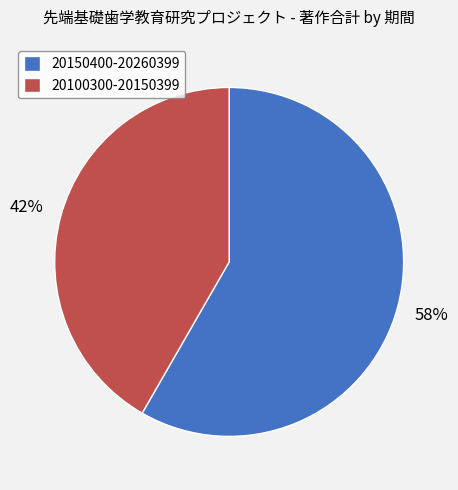

To the nearest percent, what portion does 20150400-20260399 represent?

58%